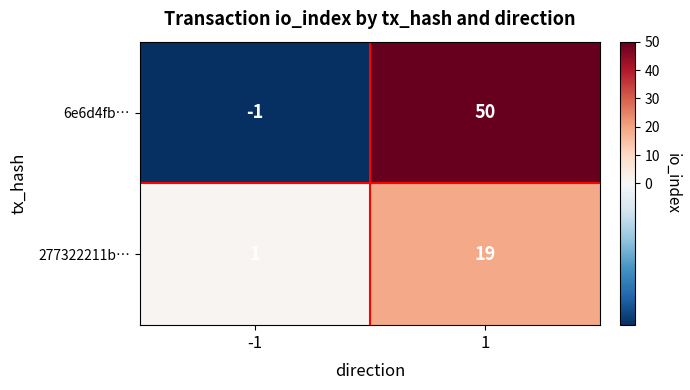

What is the sum of all 6e6d4fb… values?

49